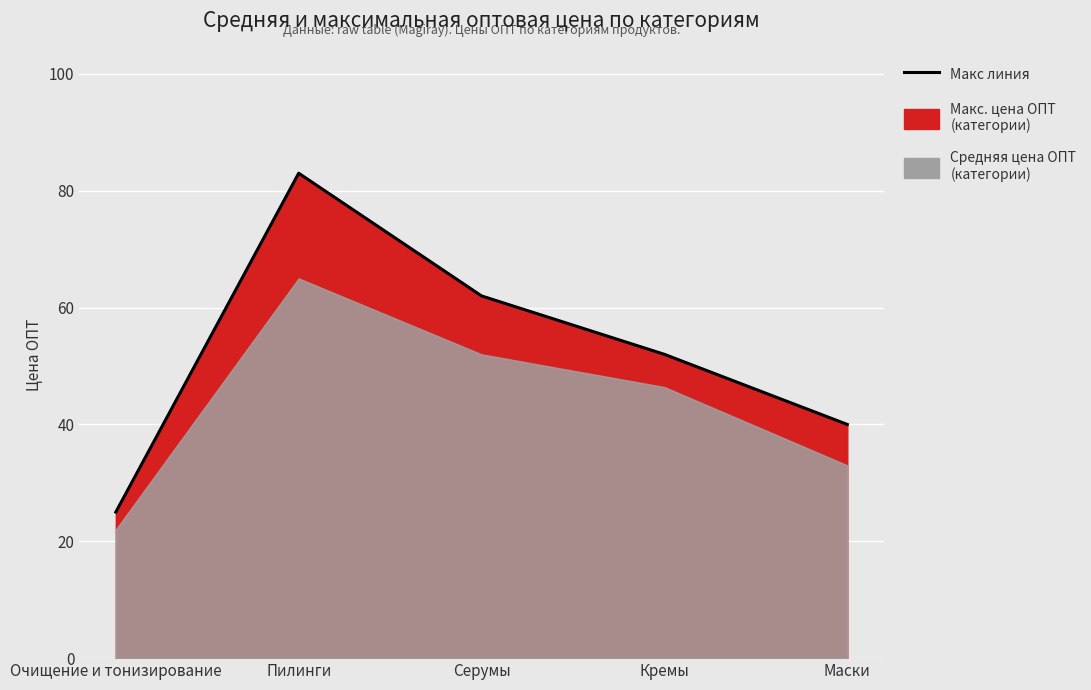

Rank the categories by value from highest to lowest.

Пилинги, Серумы, Кремы, Маски, Очищение и тонизирование